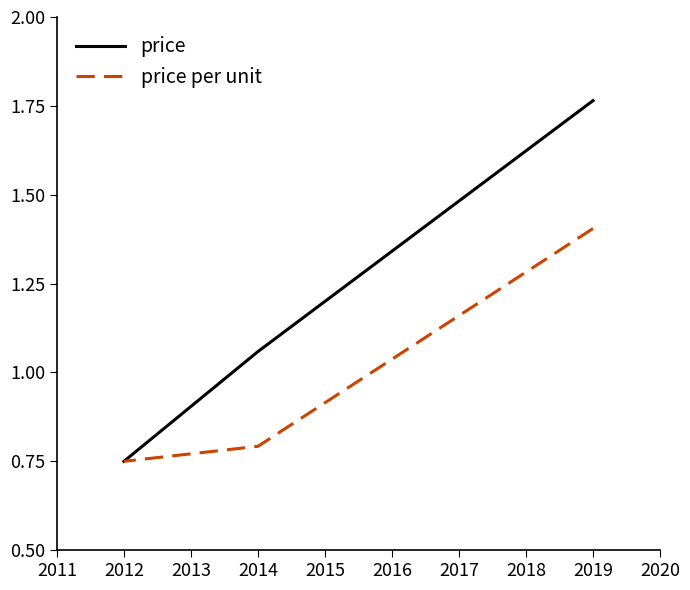

The value of price per unit at 2014 is 0.8. True or false?

True